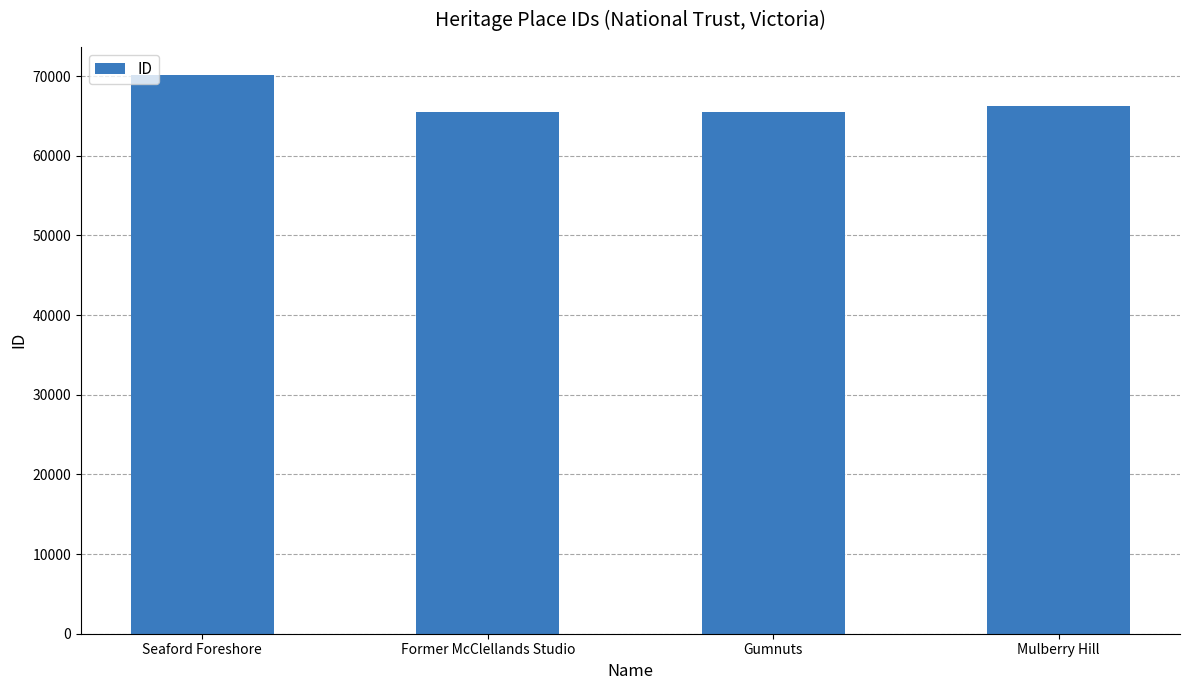

What is the maximum value shown in the chart?

70155